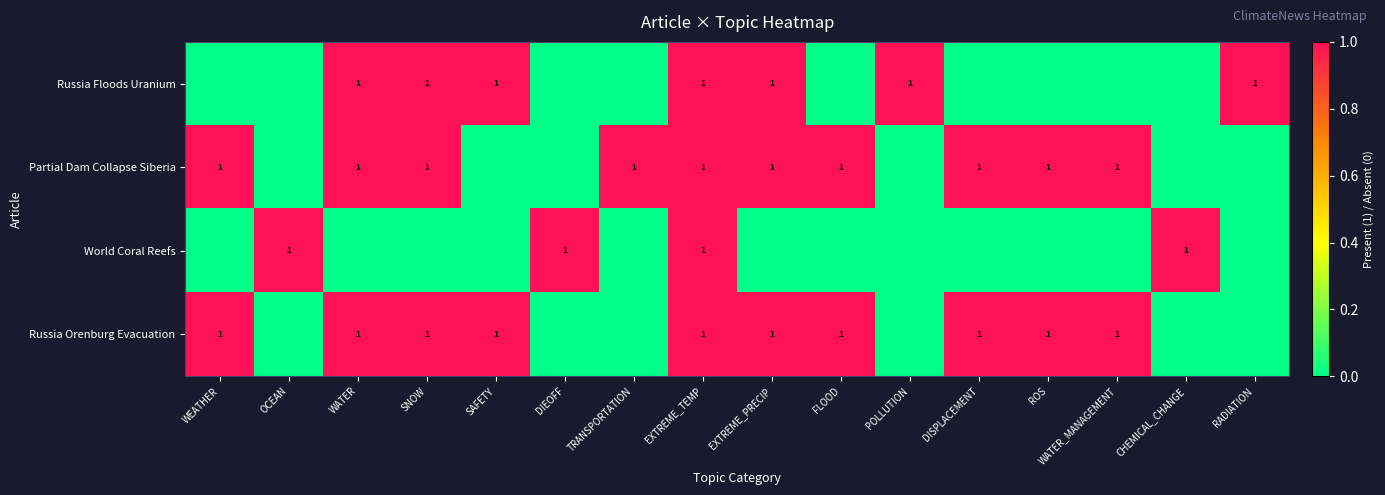

What is the greatest value displayed?

1